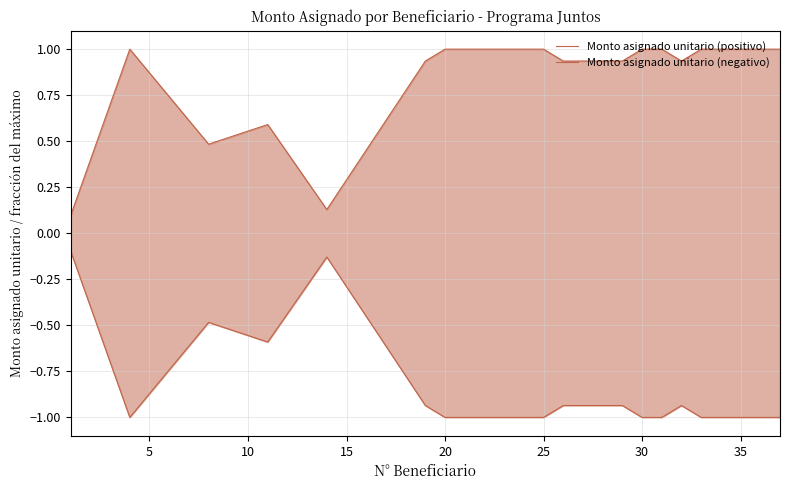

What is the difference between the maximum and minimum values in the Monto asignado unitario (negativo) series?

0.9